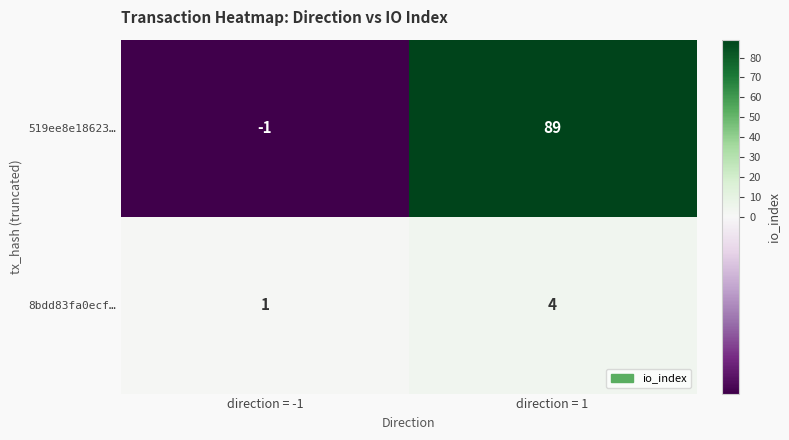

Which series has the largest range (max minus min)?

519ee8e18623…